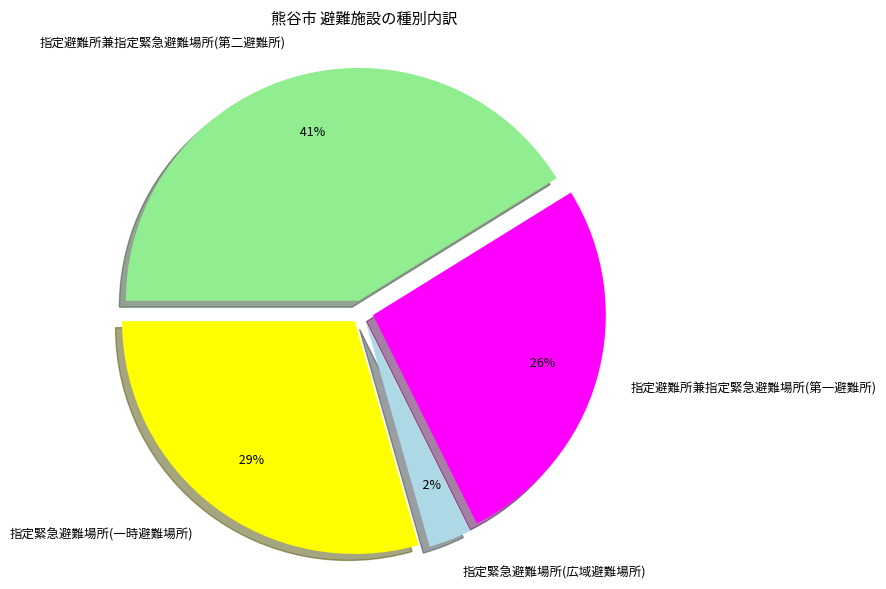

What percentage is NOT represented by 指定避難所兼指定緊急避難場所(第二避難所)?

58.8%